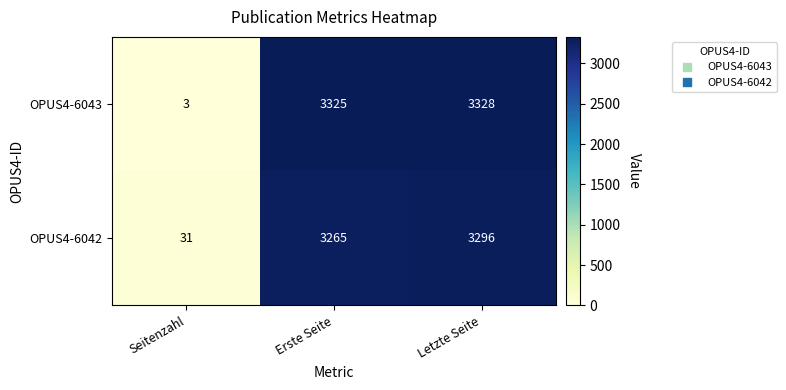

Reading left to right, list all the values displayed in this chart.

OPUS4-6043: 3	3325	3328
OPUS4-6042: 31	3265	3296